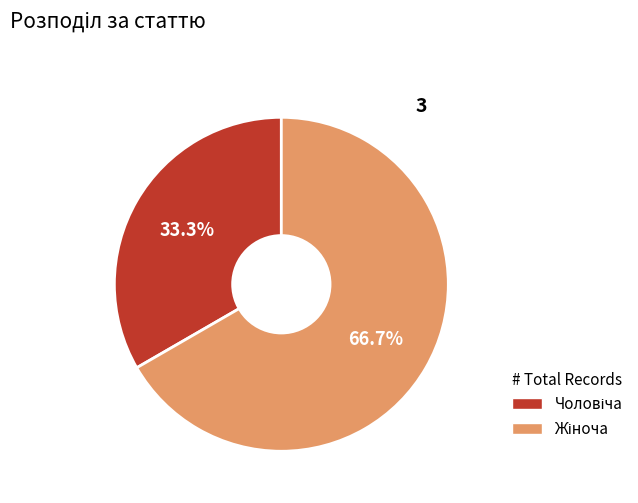

Is there a majority slice in this chart?

Yes